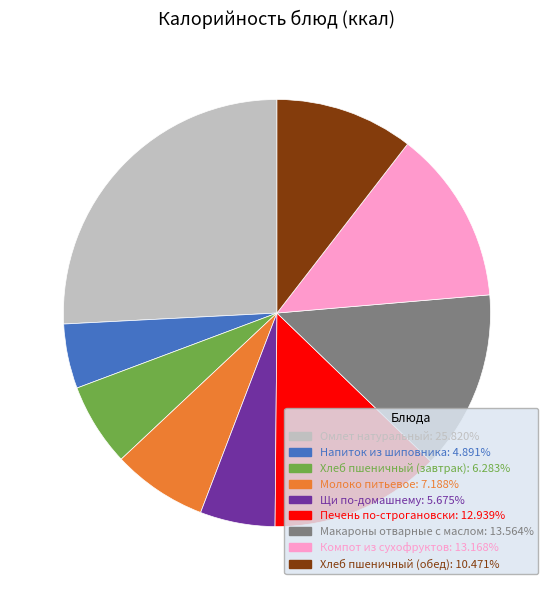

Which slice is the largest?

Омлет натуральный